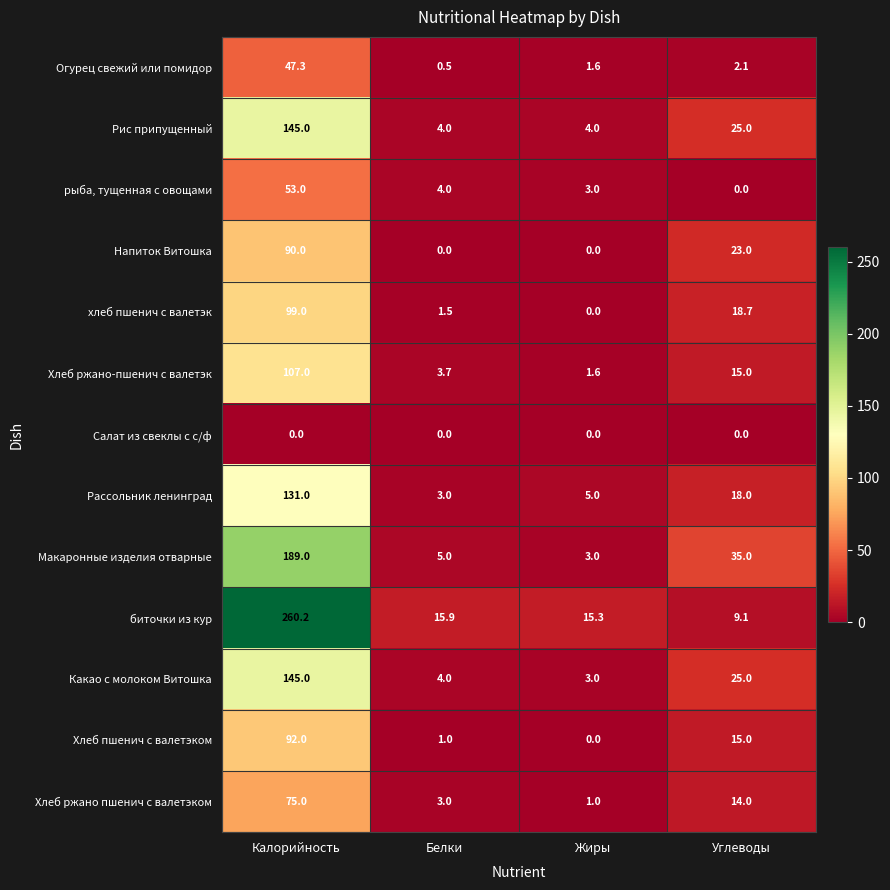

Which series changed the most between Белки and Углеводы?

Макаронные изделия отварные